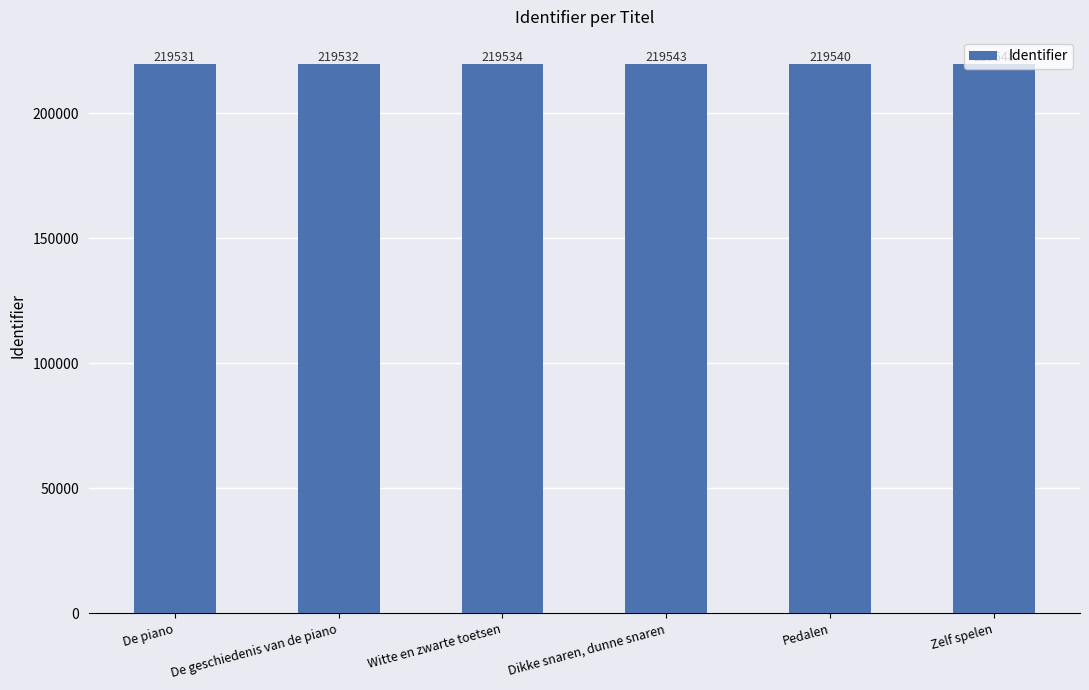

Read the value at Pedalen, to the nearest 10.

219540